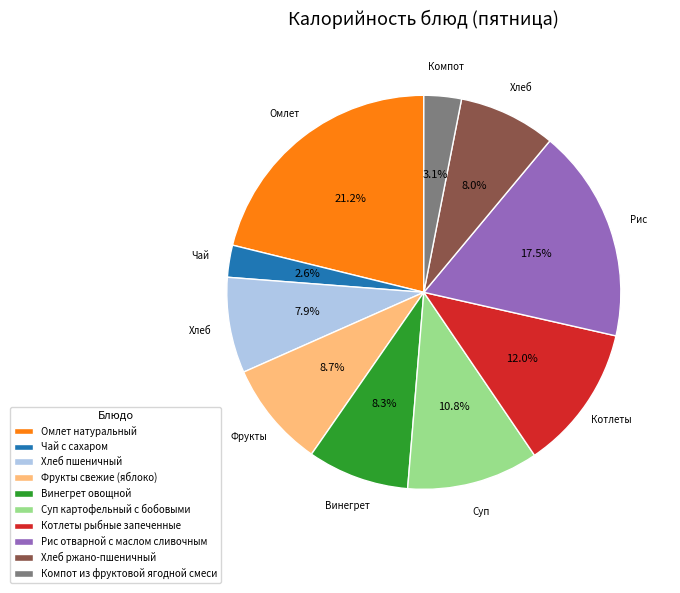

To the nearest percent, what is the difference between the largest and smallest slice percentages?

19%